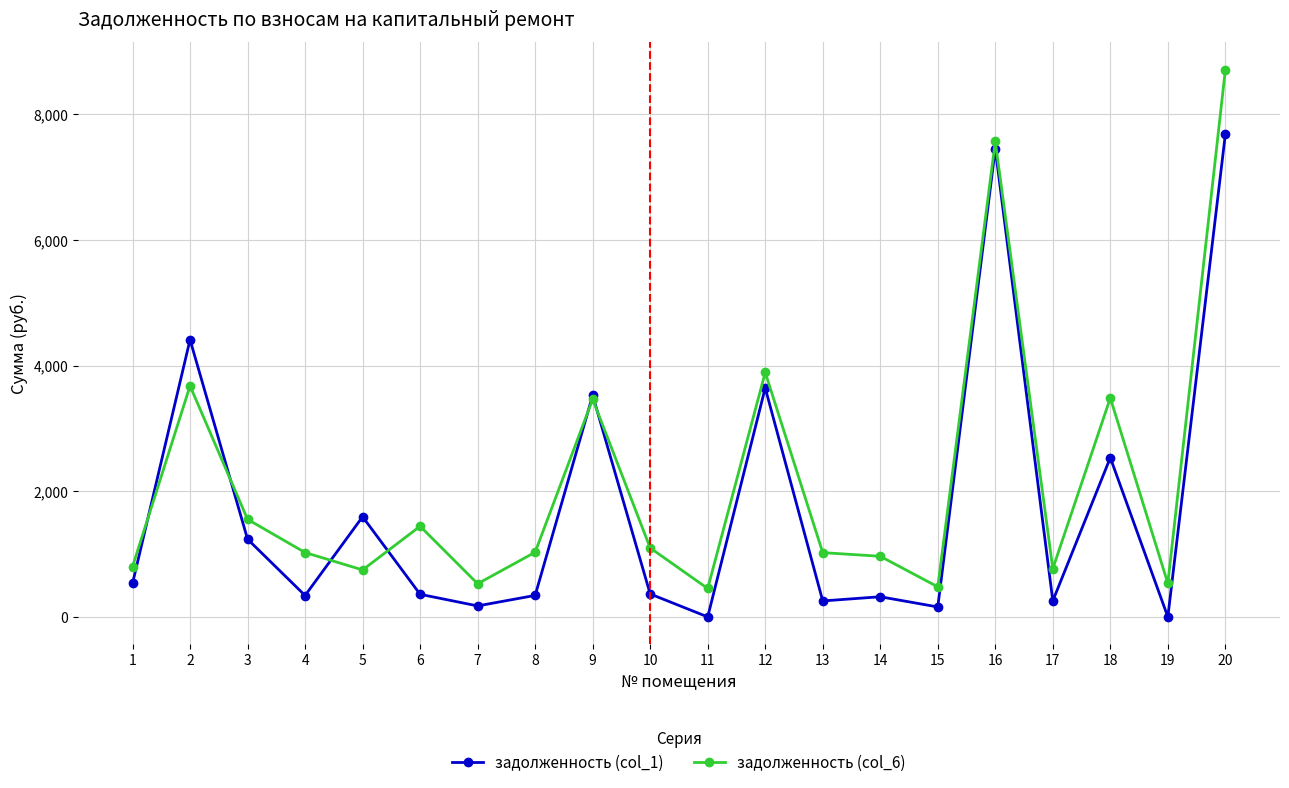

What is the maximum value shown in the chart?

8710.3